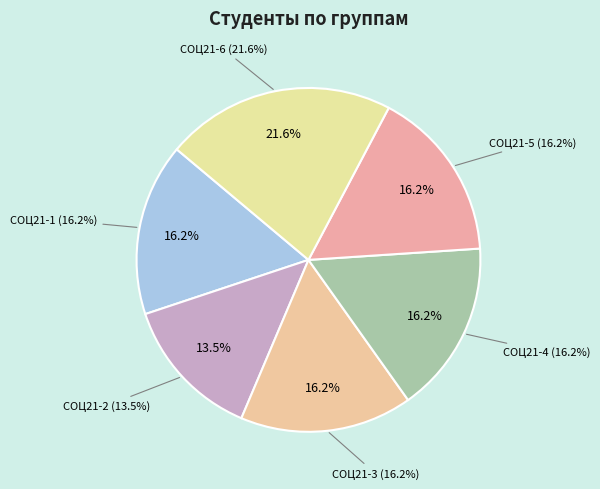

What is the ratio of the value at СОЦ21-6 to the value at СОЦ21-4?

1.3